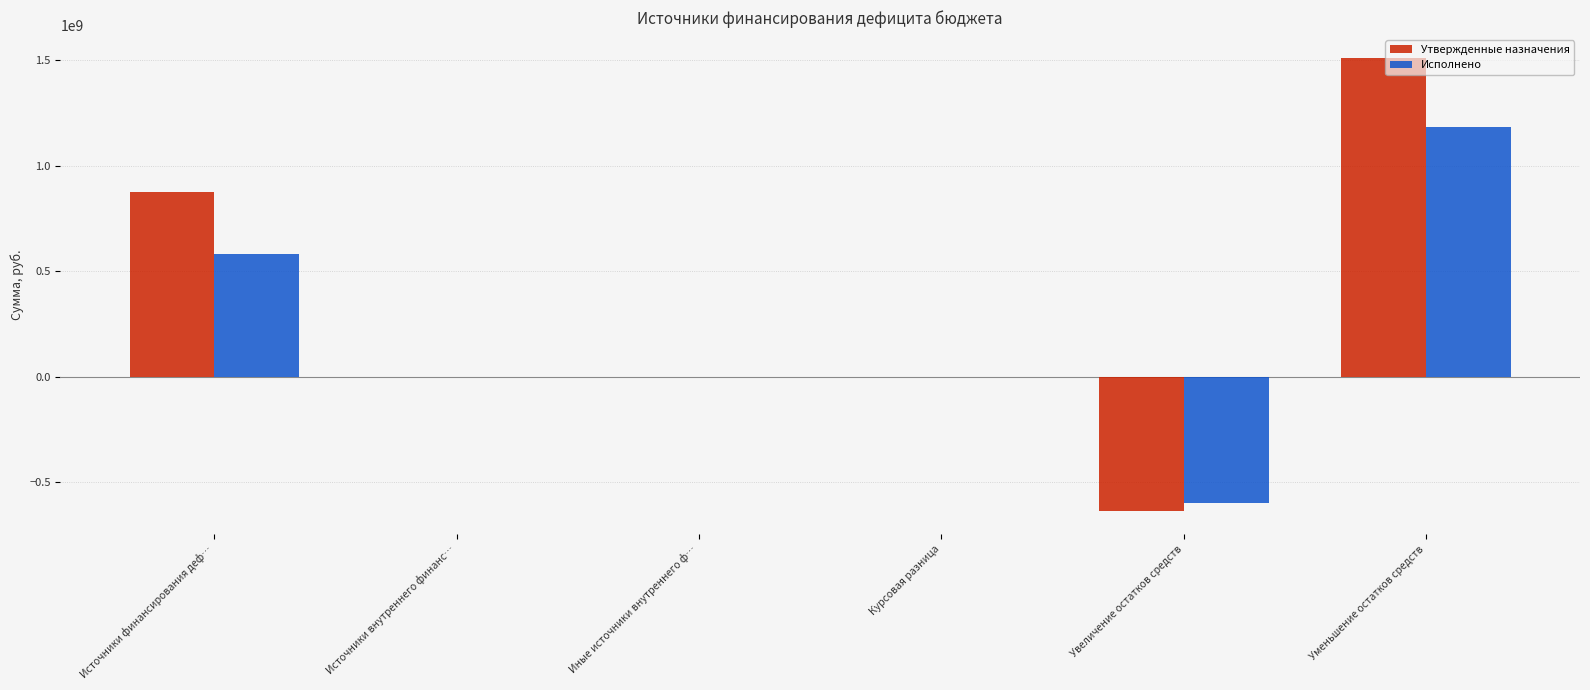

Is the value of Исполнено at Источники финансирования деф… greater than the value of Утвержденные назначения at Уменьшение остатков средств?

No